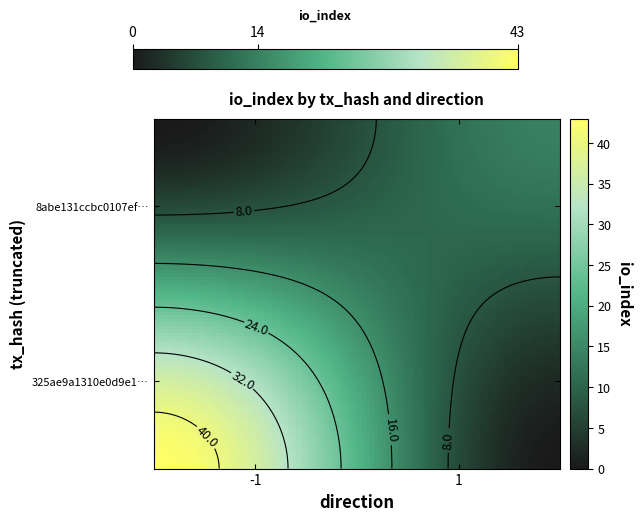

True or false: 8abe131ccbc0107efc70029501165aa4f399946 has a value of 2 at direction.

False